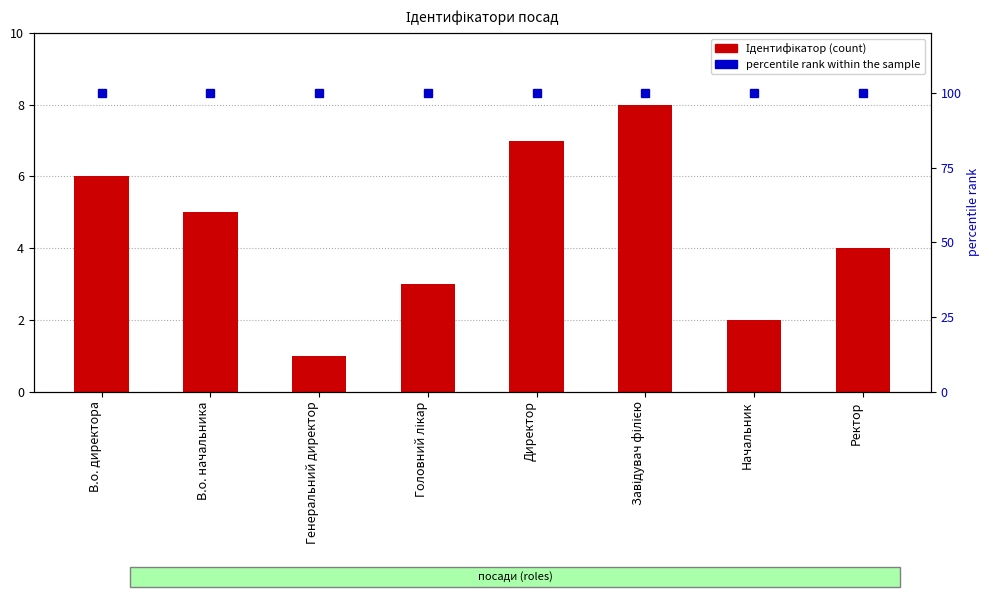

Which series has the widest spread of values?

Ідентифікатор